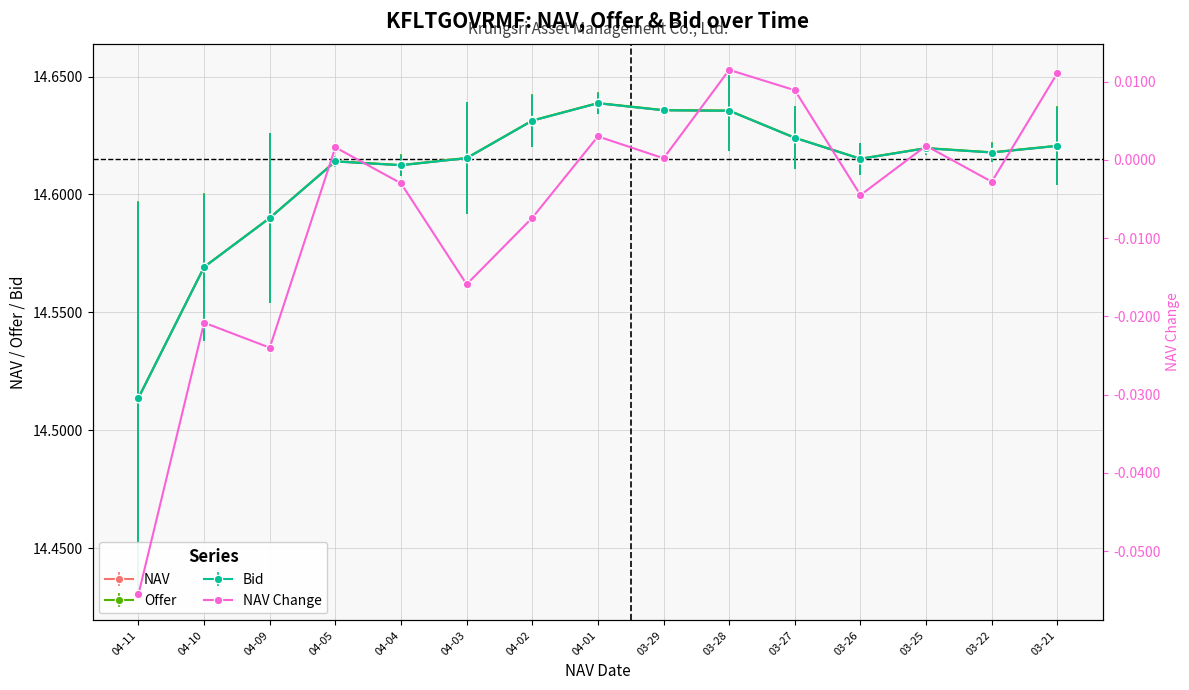

Which has a higher value, 03-21 or 03-28?

03-28